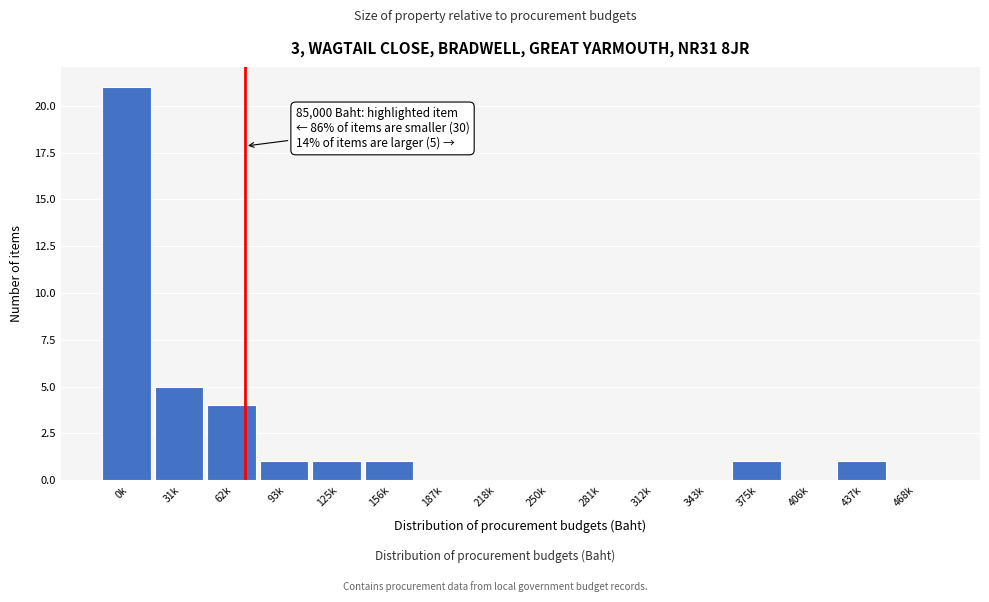

Reading right to left, transcribe all the data shown in this chart.

468k=0	437k=1	406k=0	375k=1	343k=0	312k=0	281k=0	250k=0	218k=0	187k=0	156k=1	125k=1	93k=1	62k=4	31k=5	0k=21